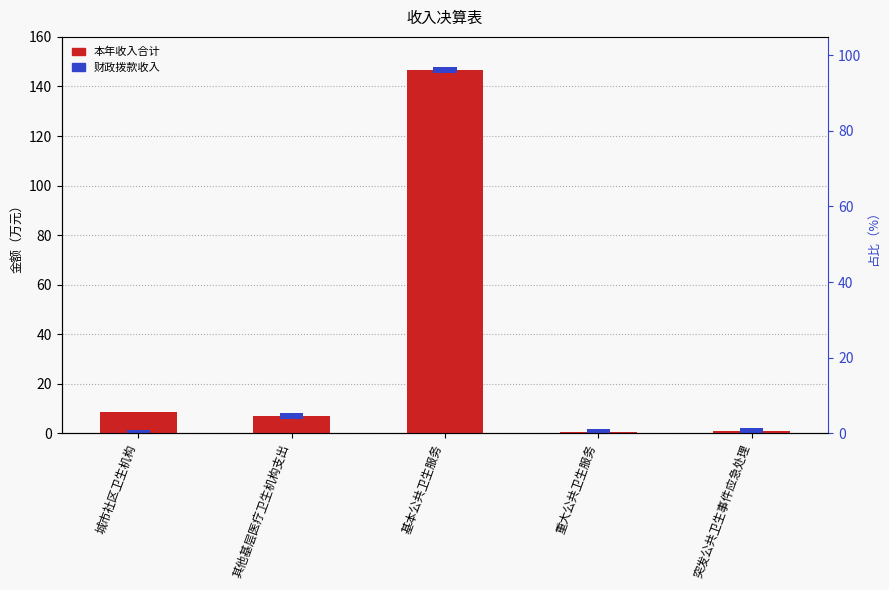

What is the sum of the values at 重大公共卫生服务 and 其他基层医疗卫生机构支出?

7.5